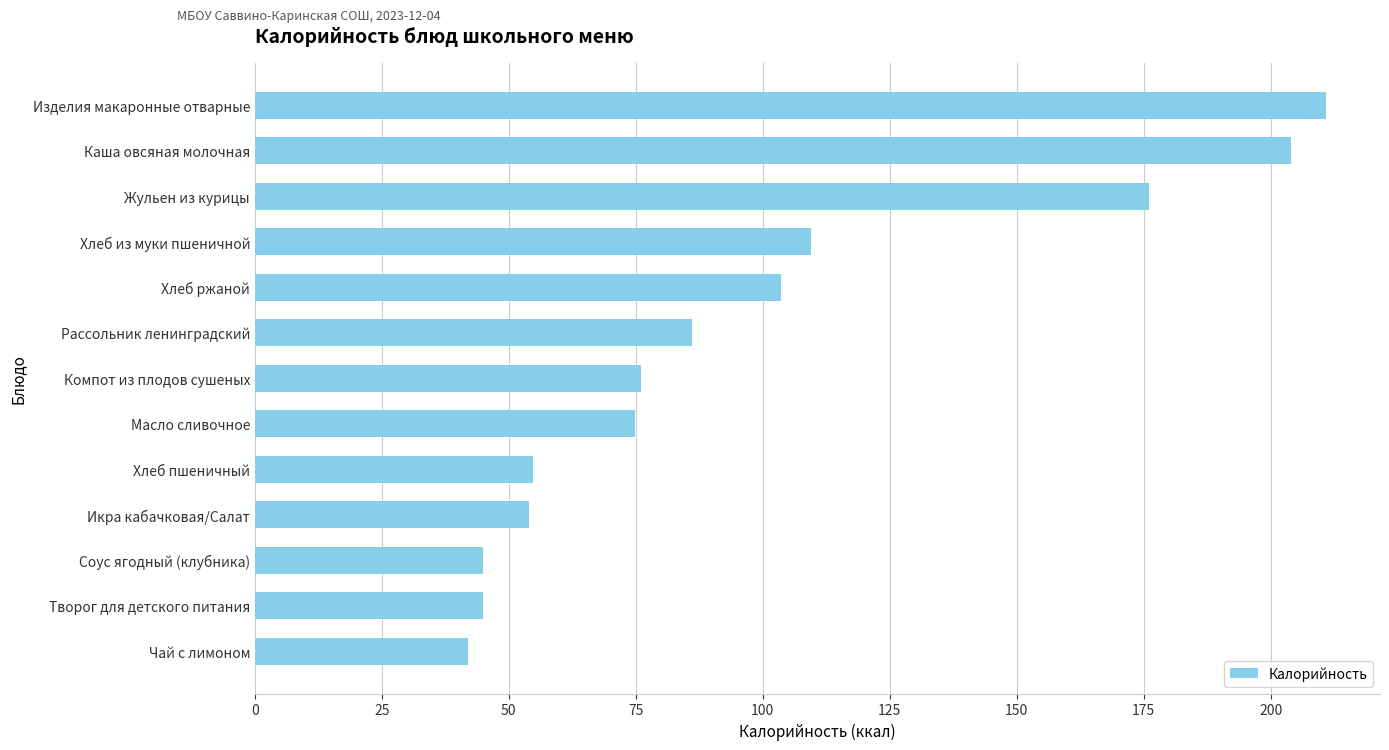

True or false: the data shows 33.9 at Хлеб пшеничный.

False